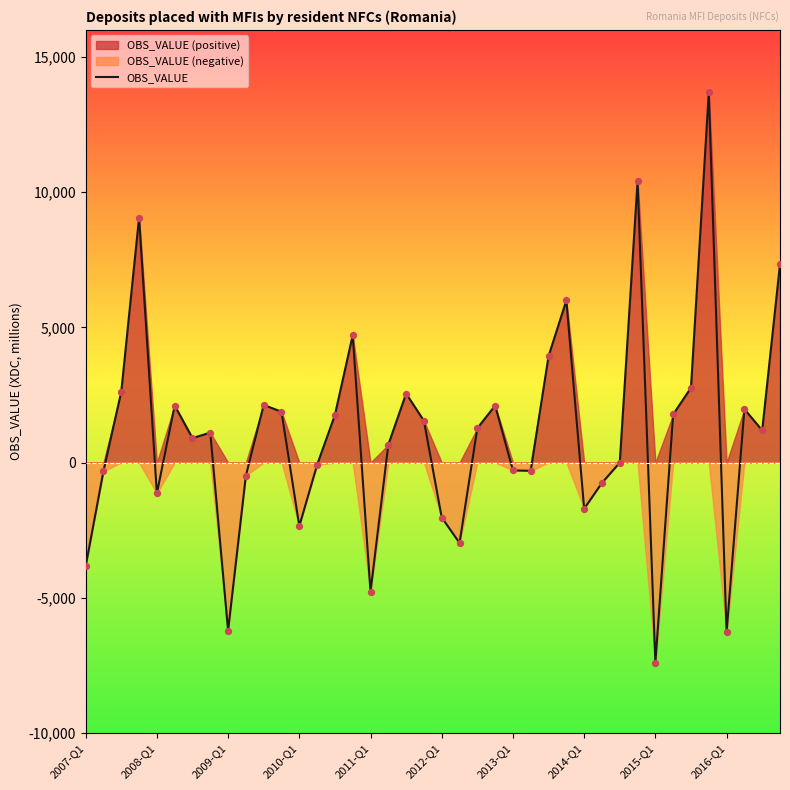

What is the change in value from 10 to 17?

-1470.6